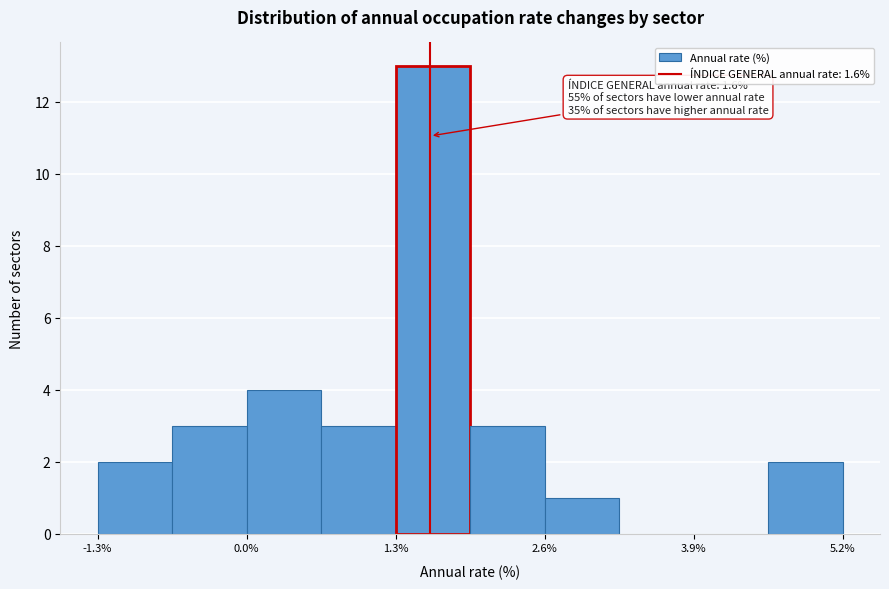

Around what value on the x-axis is the tallest bar? Give the approximate position of its centre, as read against the axis.

1.6